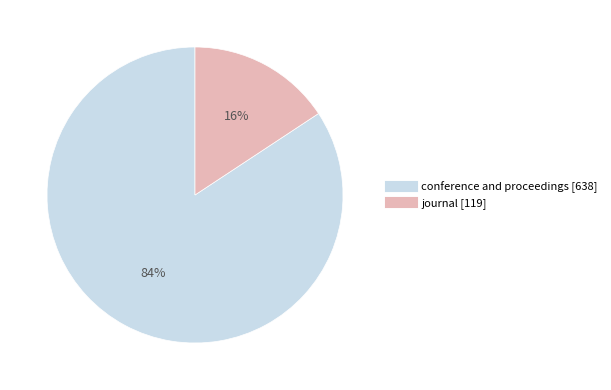

The journal slice represents 16% of the pie. True or false?

True